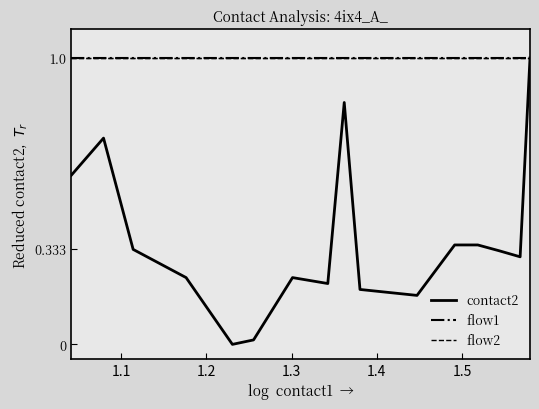

Does the chart have visible grid lines?

No